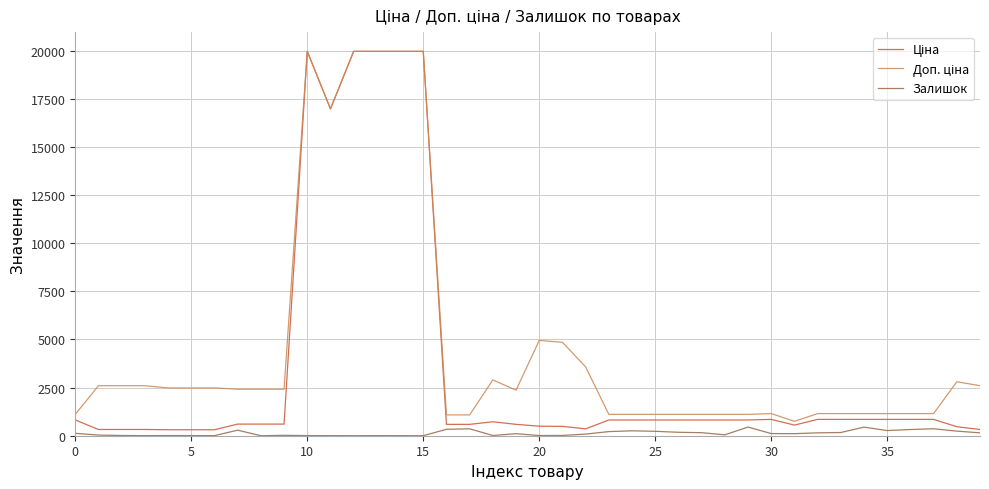

How many lines are shown in the chart?

3